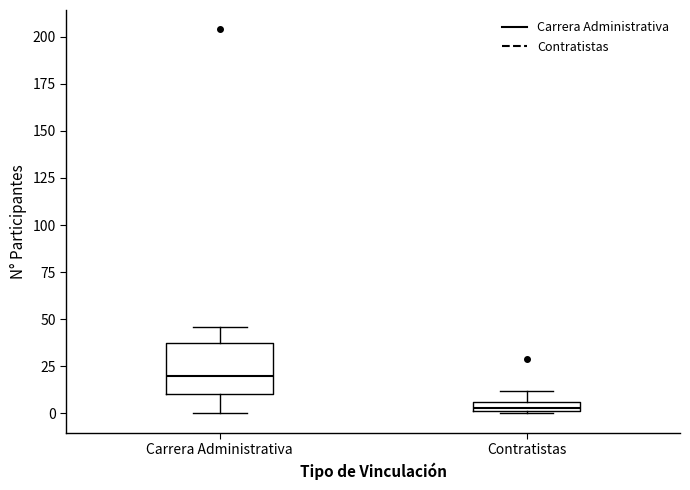

Which box has the highest median line?

Carrera Administrativa